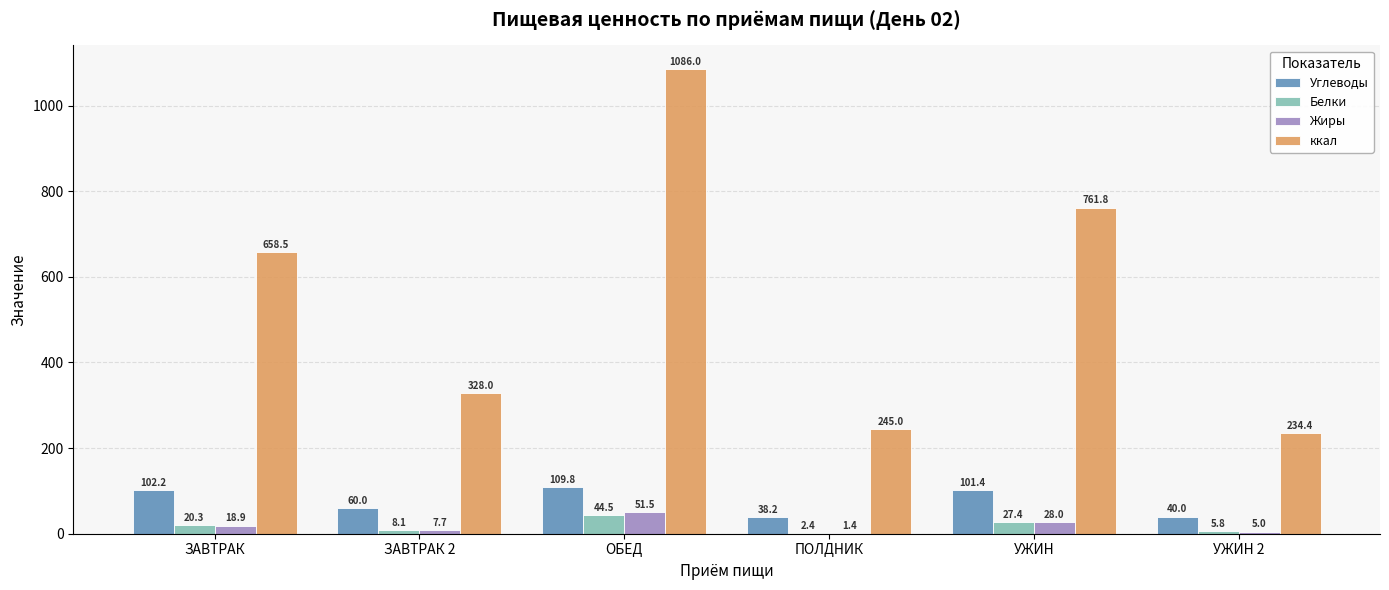

Which series has the largest total across all categories?

ккал